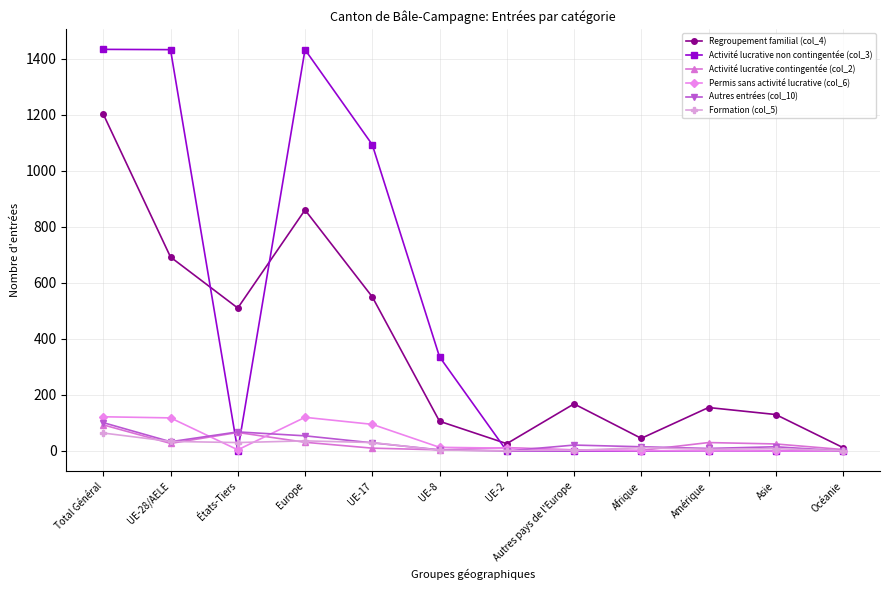

At how many categories does at least one series exceed 818?

4